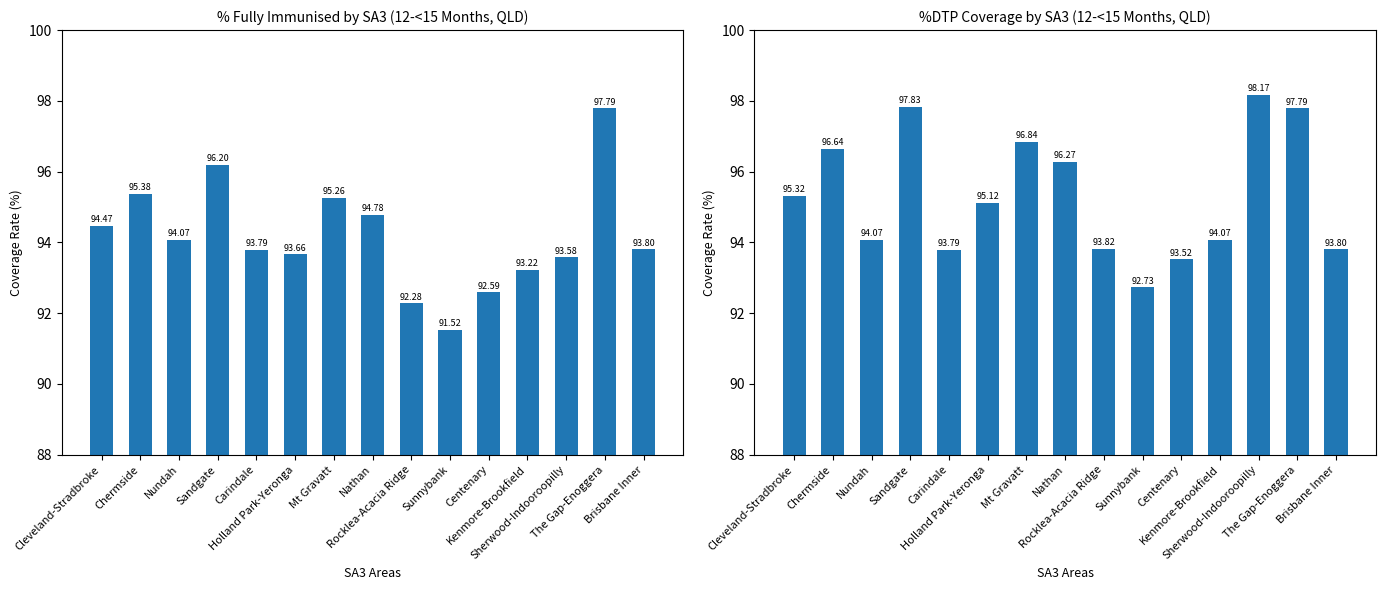

At which label does %DTP first exceed 95?

Cleveland-Stradbroke